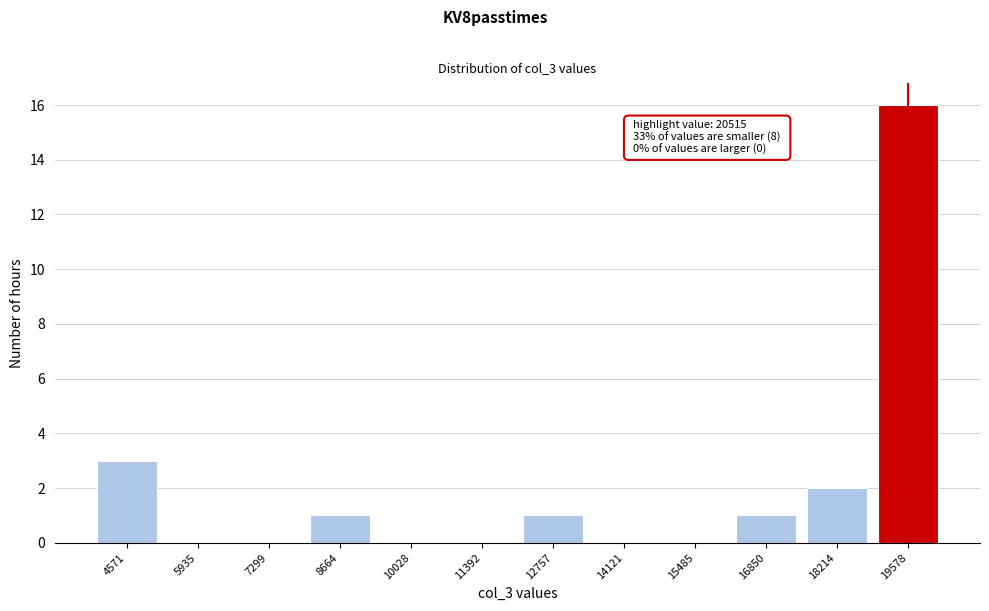

Reading left to right, transcribe all the data shown in this chart.

4571=3	5935=0	7299=0	8664=1	10028=0	11392=0	12757=1	14121=0	15485=0	16850=1	18214=2	19578=16